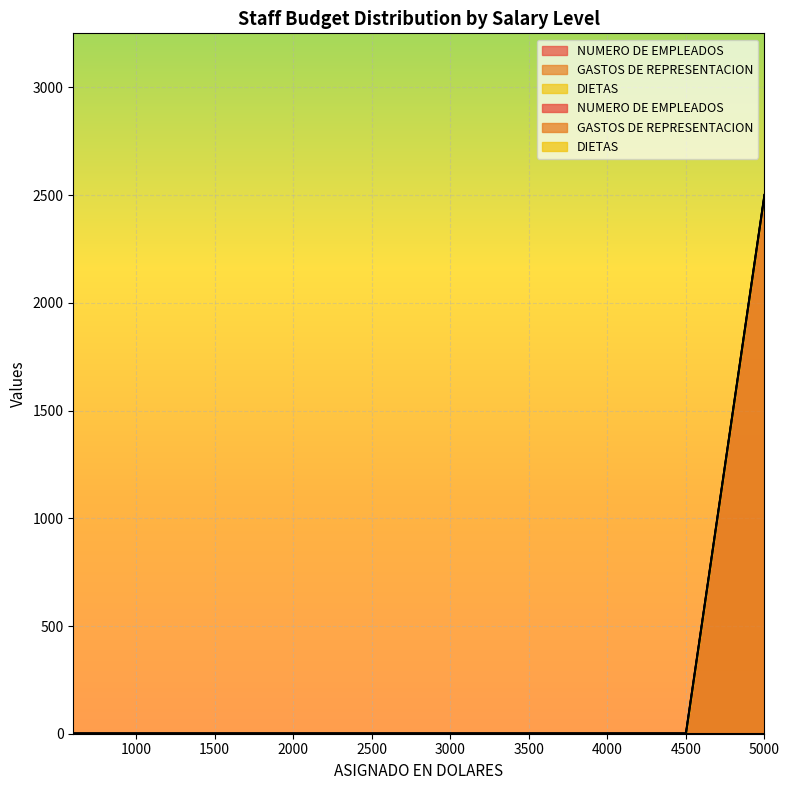

What is the difference between the highest and lowest values at 1382?

1